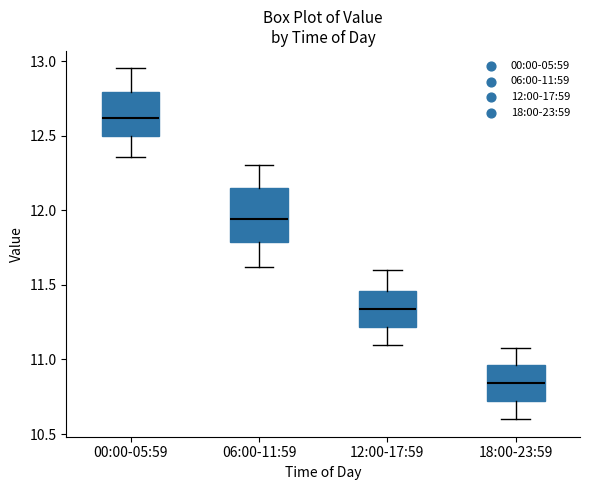

Which box has the lowest median line?

18:00-23:59